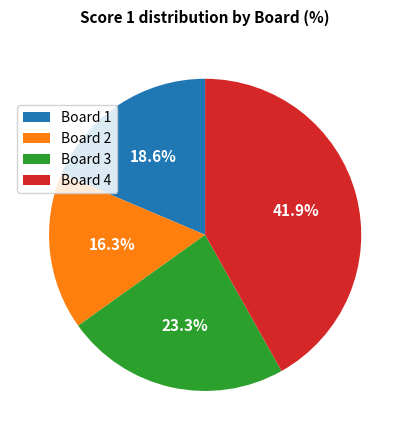

Does Board 4 account for over 50% of the chart?

No